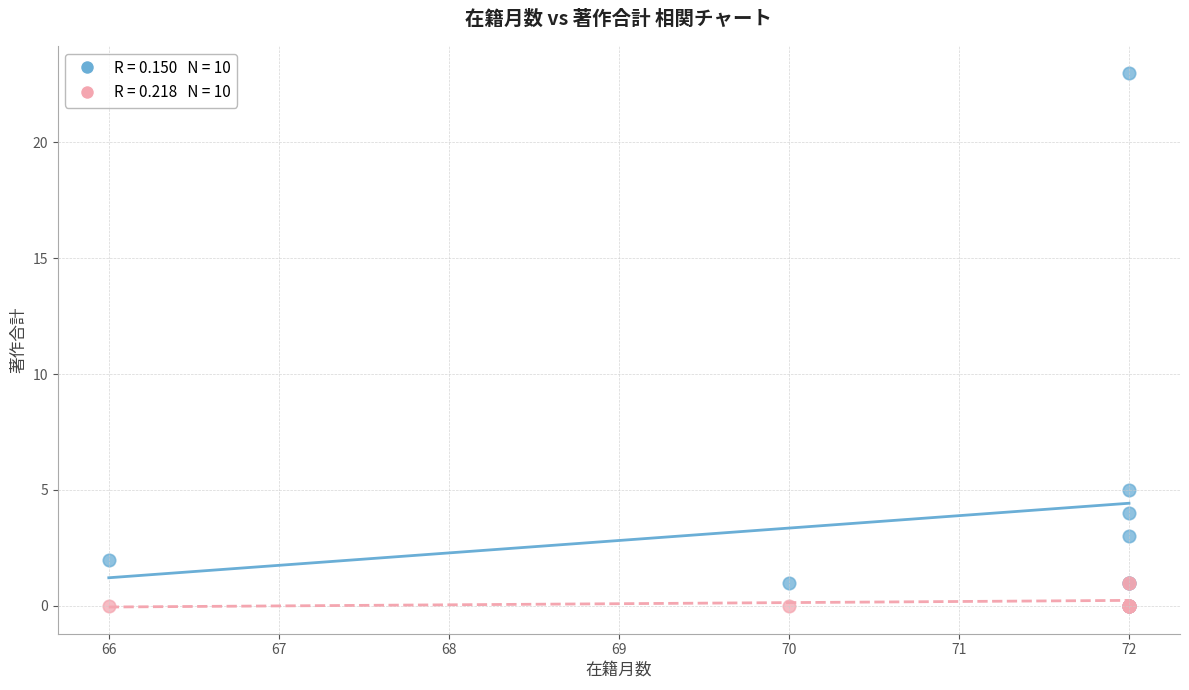

Across all series, what Y value is closest to 11?

5